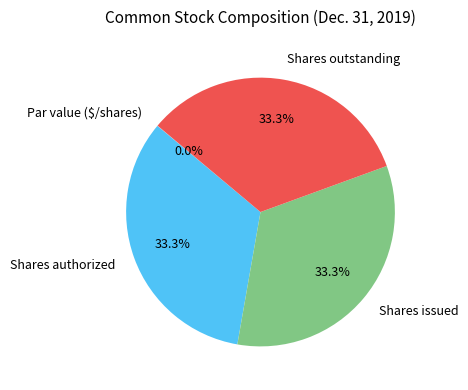

Does any single category account for the majority?

No